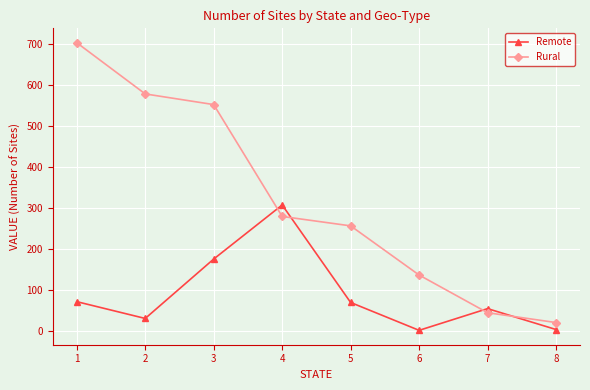

What is the sum of all Rural values?

2576